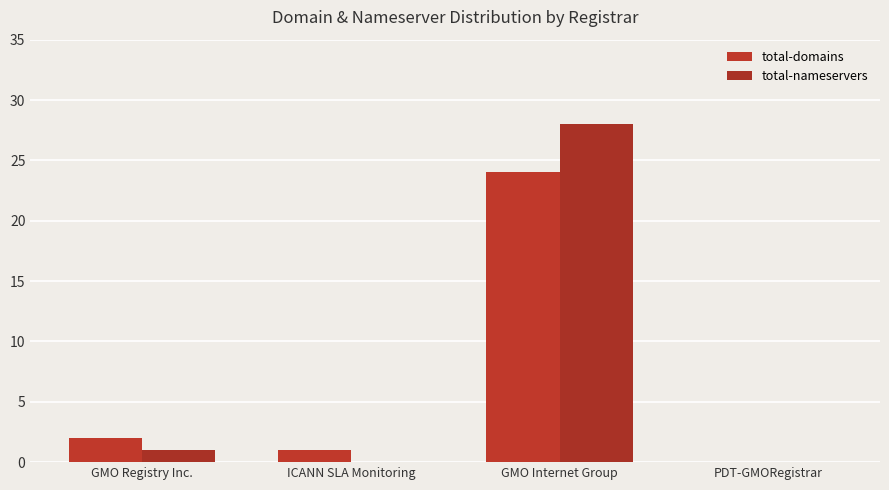

How many values in total-domains are above zero?

3